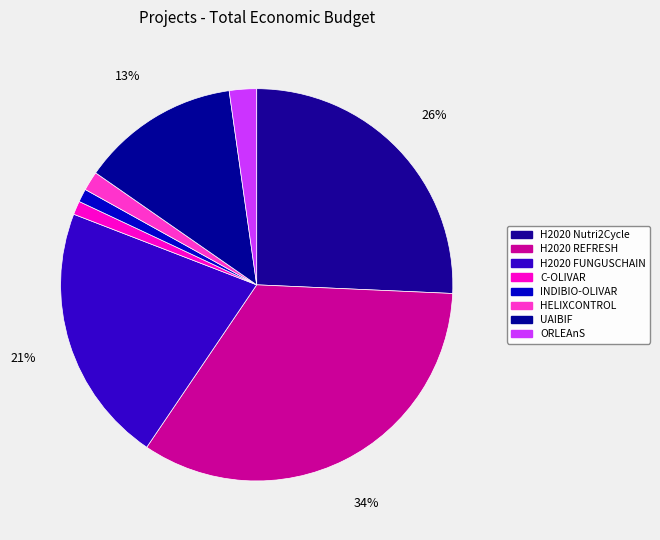

To the nearest percent, what is the average slice percentage?

12%